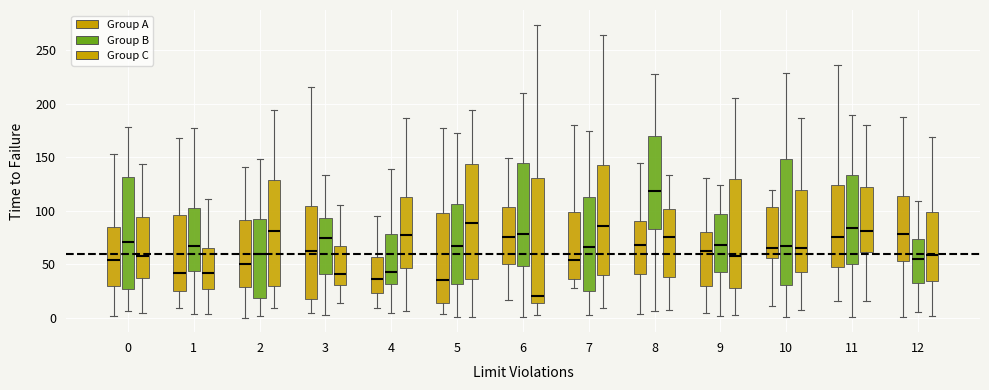

Which box's median line is the lowest?

6 (Group C)